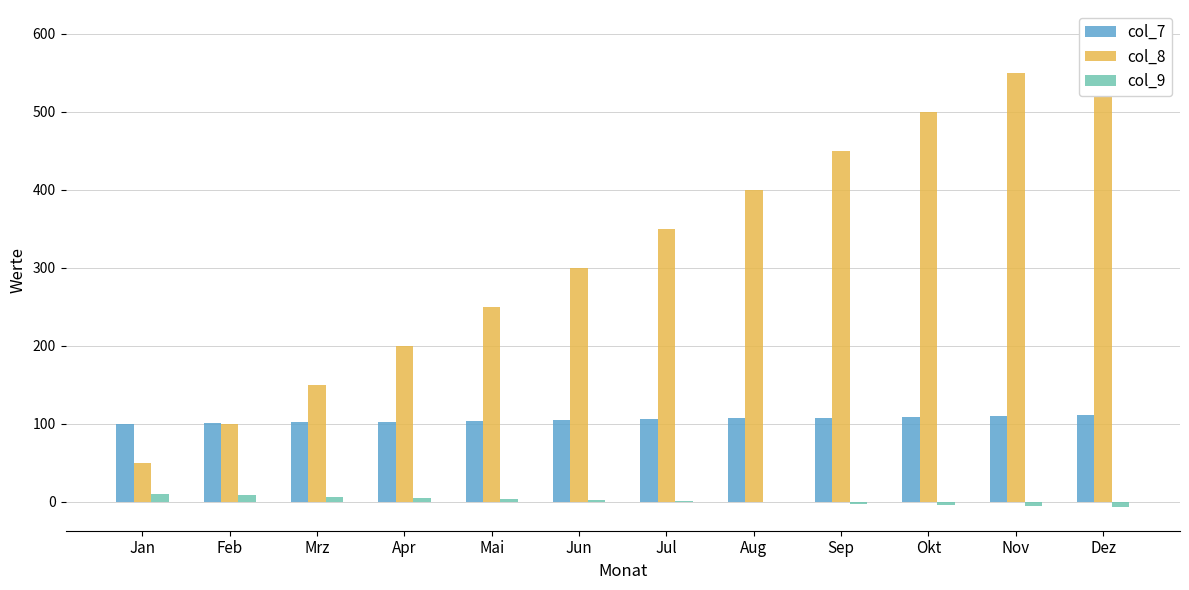

Which series has the widest spread of values?

col_8